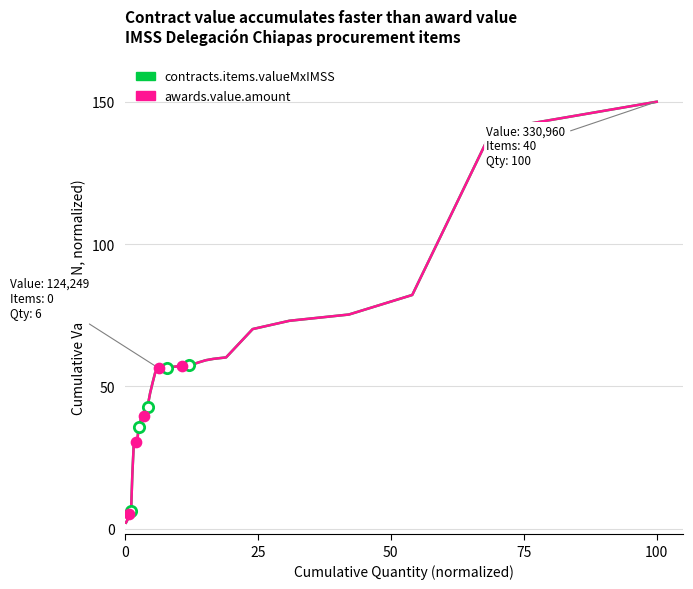

At which category is the sum across all series the highest?

100